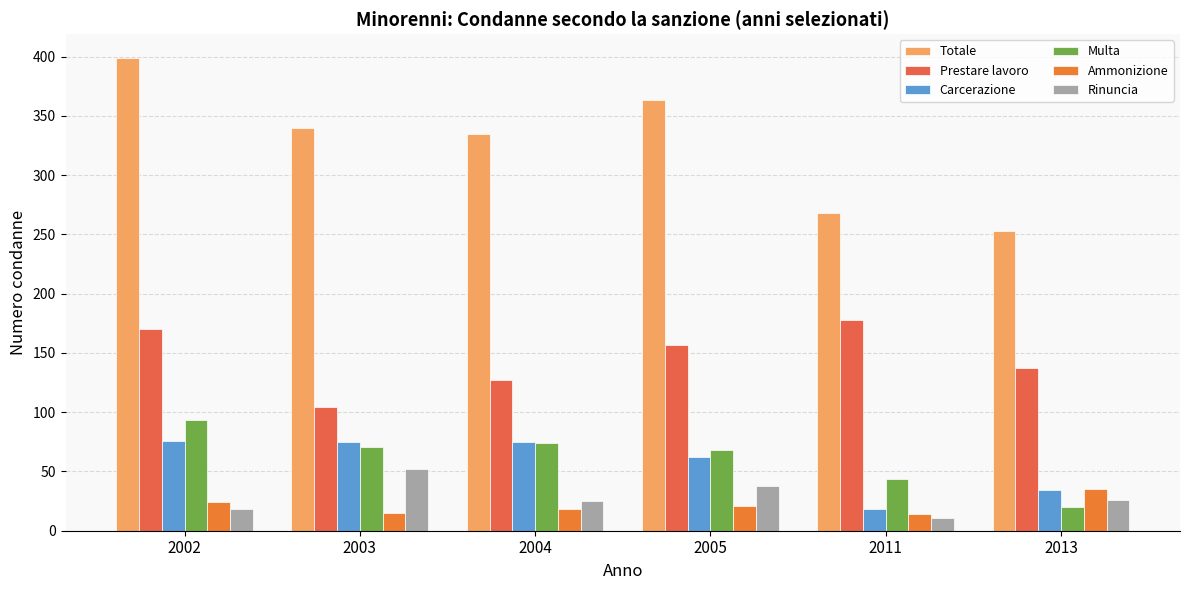

What is the sum of the Multa values at 2004 and 2011?

118